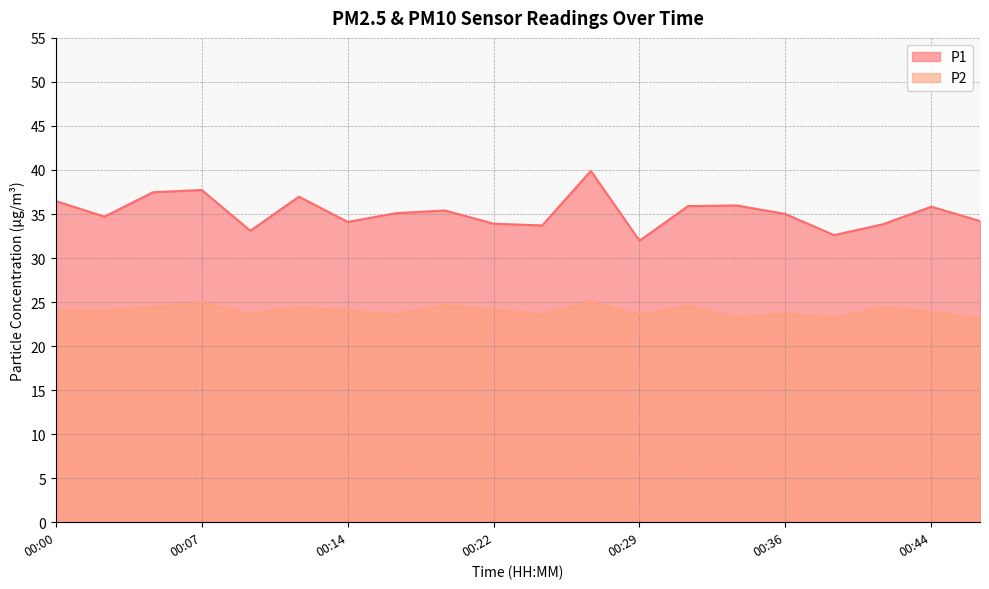

What are all the series names shown in the legend?

P1, P2